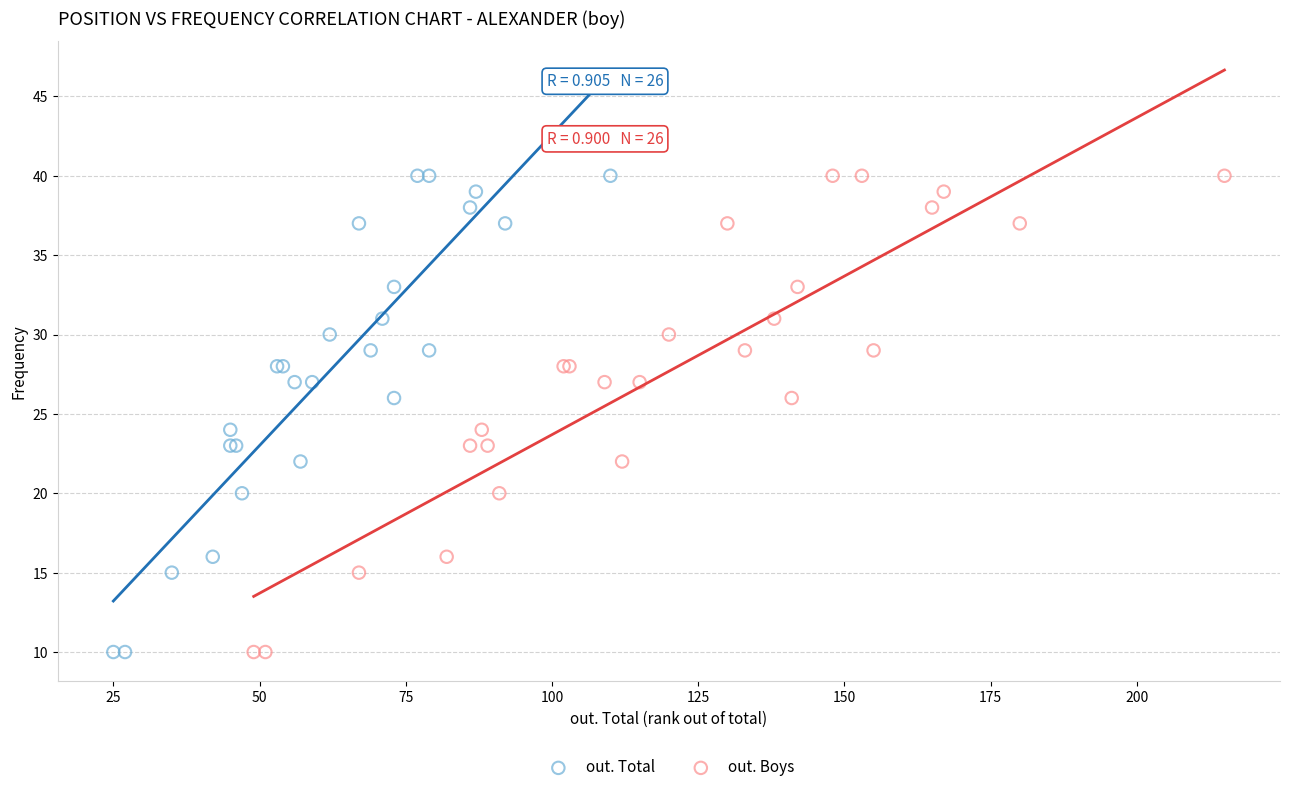

What are all the series names shown in the legend?

out. Total, out. Boys